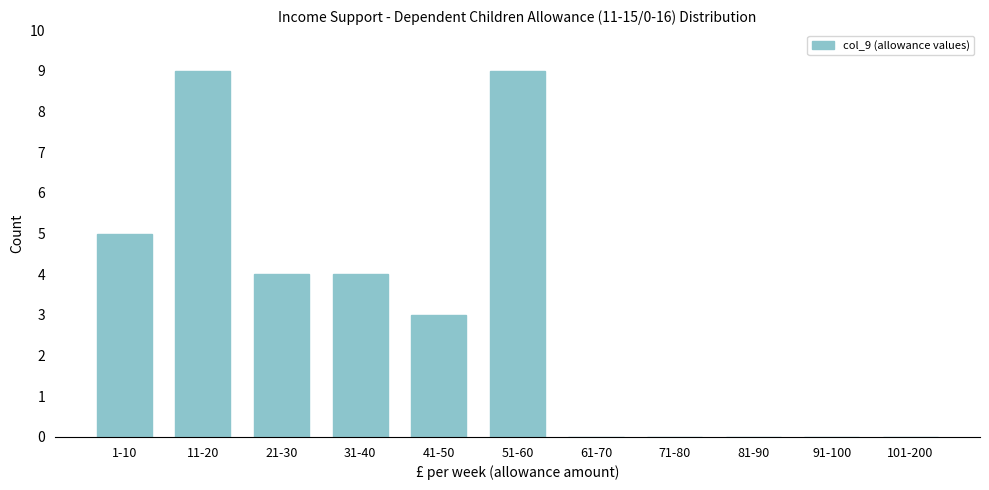

Reading left to right, list all the values displayed in this chart.

1-10=5	11-20=9	21-30=4	31-40=4	41-50=3	51-60=9	61-70=0	71-80=0	81-90=0	91-100=0	101-200=0